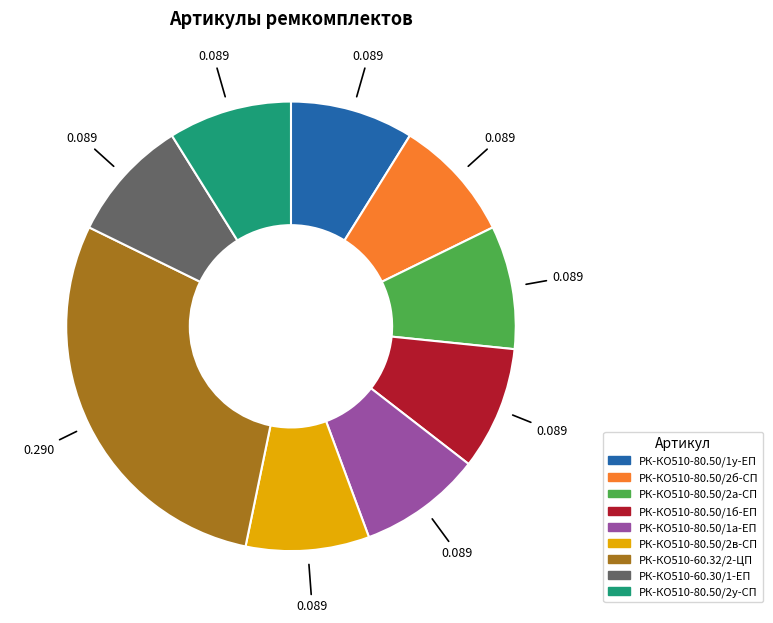

Does any single category account for the majority?

No